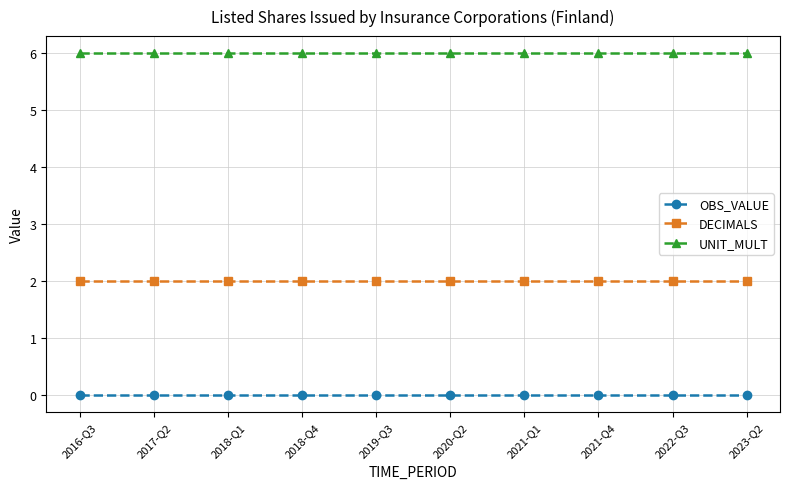

List the series in order of their overall mean, highest first.

UNIT_MULT, DECIMALS, OBS_VALUE